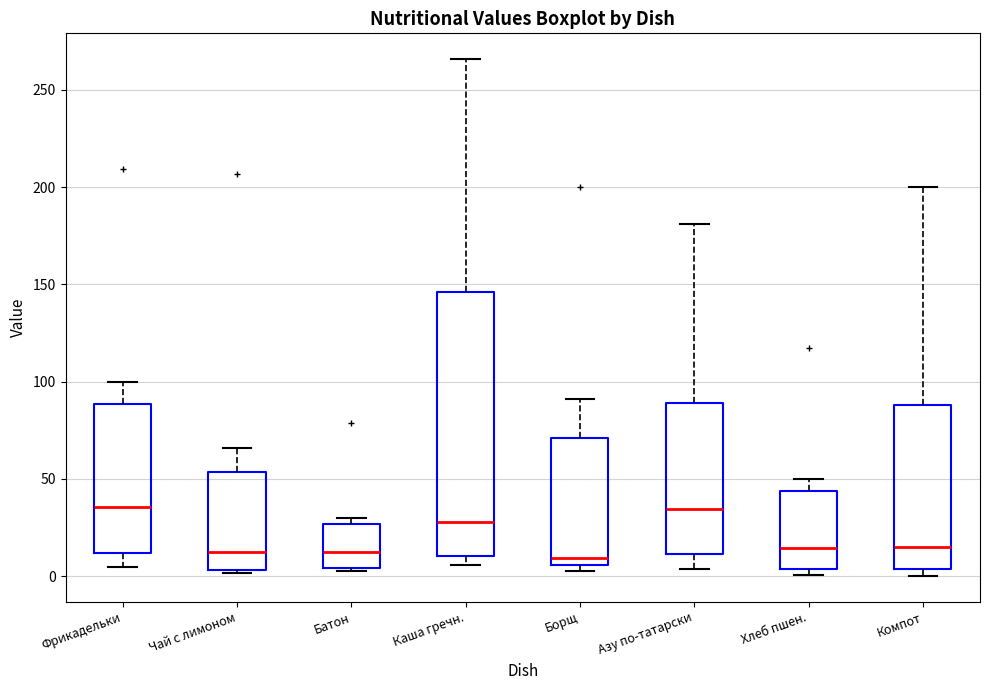

Reading left to right, transcribe this box plot: for each box, give where its median line is, the range the box spans, and where its two whiskers end, as read against the y-axis. The values are not printed on the chart, so give them approximately, as read against the axis.

Фрикадельки: median 35, box 10 to 90, whiskers 5 to 100
Чай с лимоном: median 10, box 5 to 55, whiskers 0 to 65
Батон: median 10, box 5 to 25, whiskers 5 to 30
Каша гречн.: median 30, box 10 to 145, whiskers 5 to 265
Борщ: median 10, box 5 to 70, whiskers 5 (just below the box's lower edge) to 90
Азу по-татарски: median 35, box 10 to 90, whiskers 5 to 180
Хлеб пшен.: median 15, box 5 to 45, whiskers 0 to 50
Компот: median 15, box 5 to 90, whiskers 0 to 200